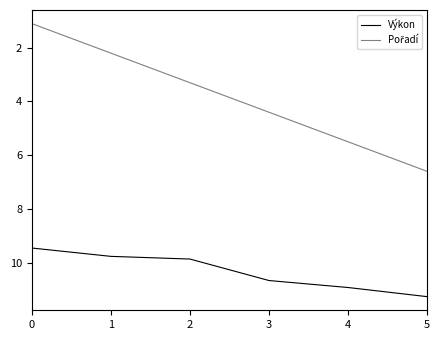

At how many categories does at least one series exceed 2?

6